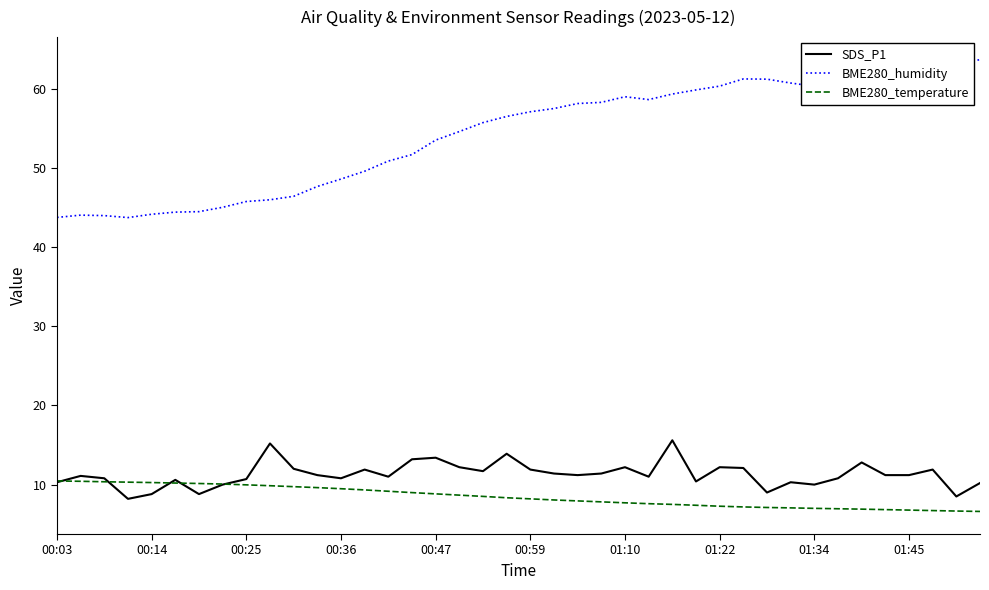

True or false: BME280_humidity and SDS_P1 intersect in this chart.

False